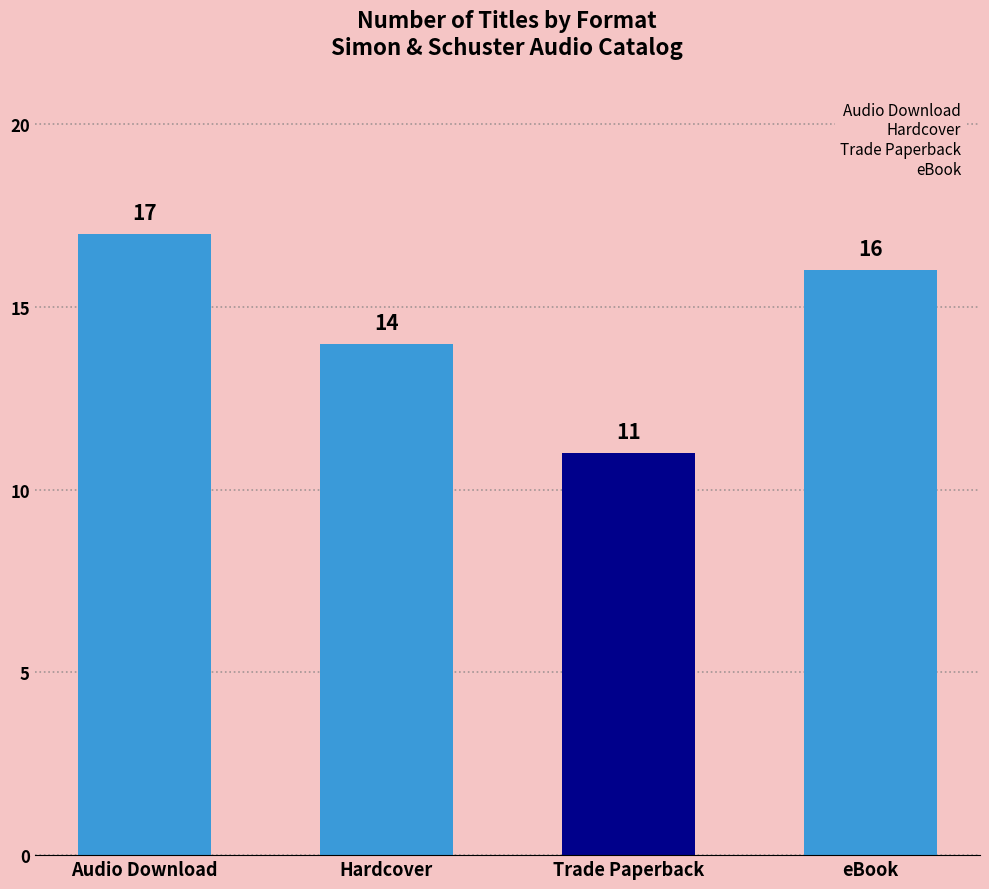

The chart shows a value of 16 at eBook. True or false?

True